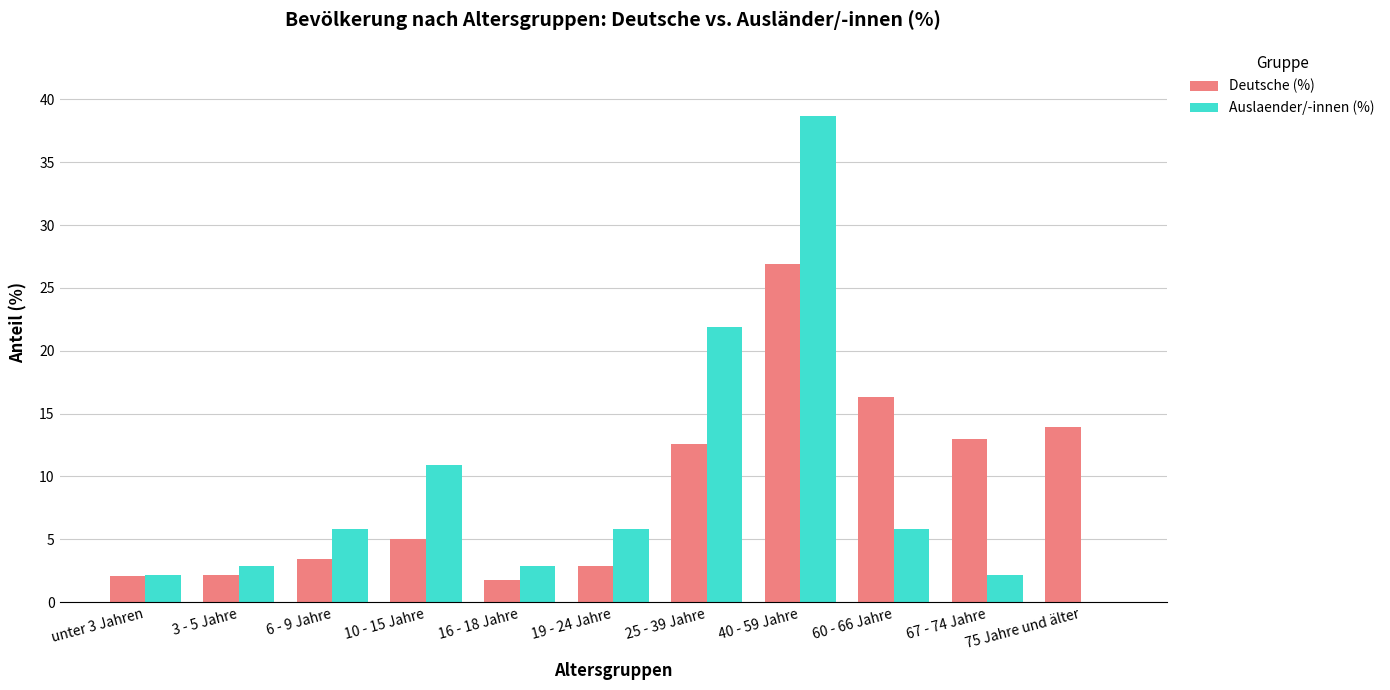

What is the sum of all Deutsche (%) values?

100.1